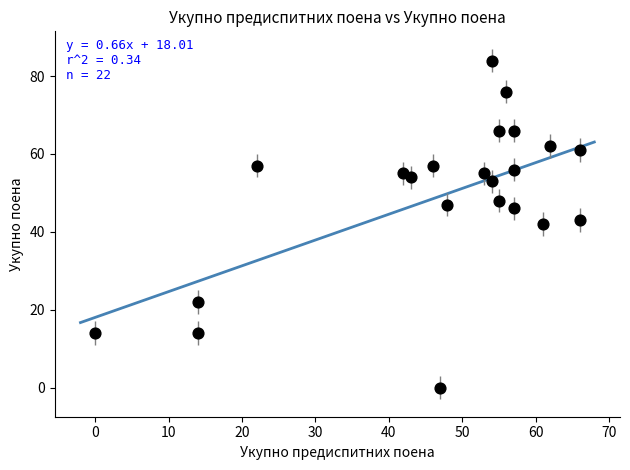

What is the range of Y values (max minus min)?

84